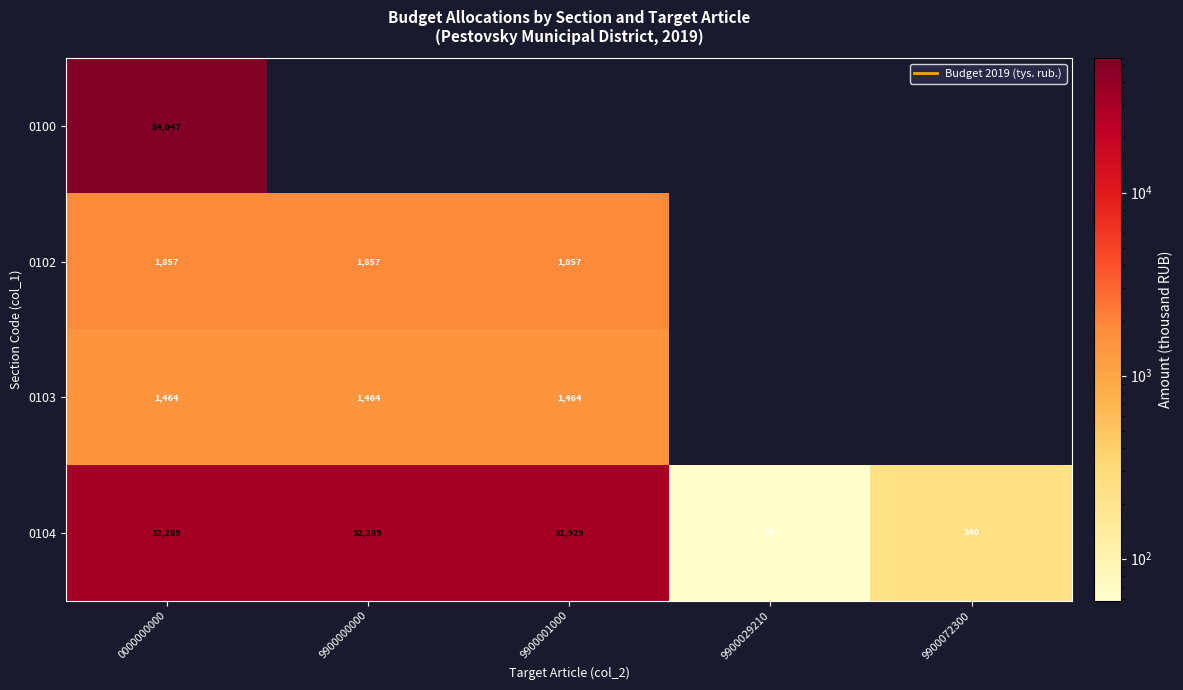

At which category is the sum across all series the highest?

0000000000